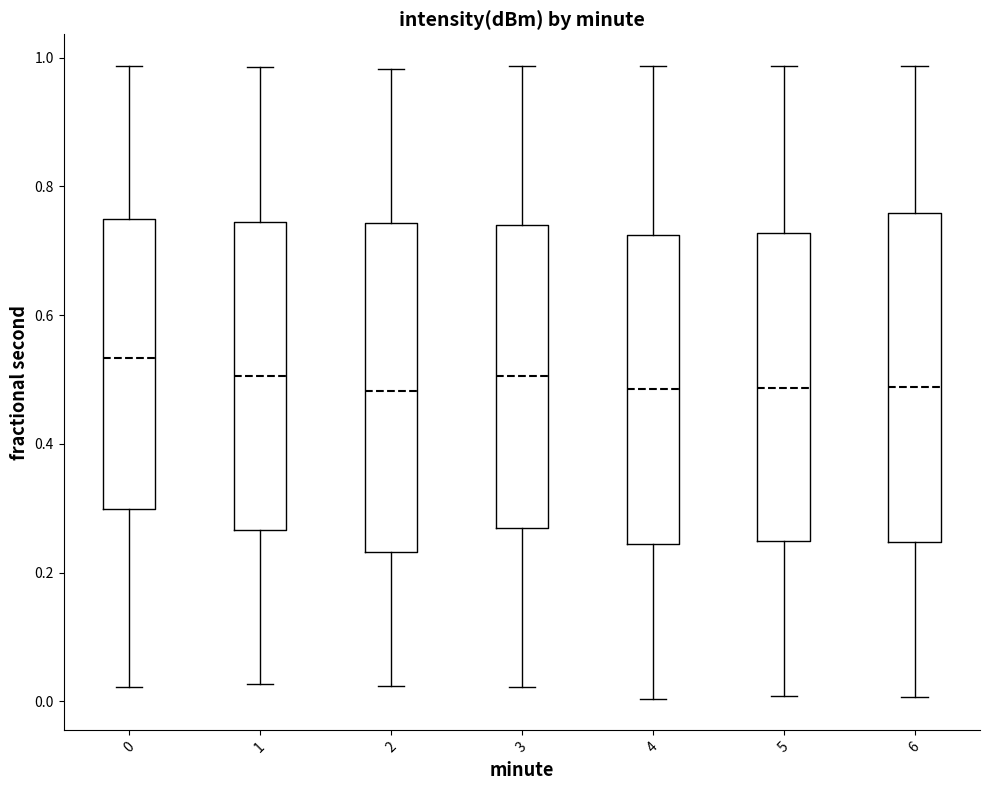

Reading left to right, transcribe this box plot: for each box, give where its median line is, the range the box spans, and where its two whiskers end, as read against the y-axis. The values are not printed on the chart, so give them approximately, as read against the axis.

0: median 0.54, box 0.30 to 0.74, whiskers 0.02 to 0.98
1: median 0.50, box 0.26 to 0.74, whiskers 0.02 to 0.98
2: median 0.48, box 0.24 to 0.74, whiskers 0.02 to 0.98
3: median 0.50, box 0.26 to 0.74, whiskers 0.02 to 0.98
4: median 0.48, box 0.24 to 0.72, whiskers 0.00 to 0.98
5: median 0.48, box 0.24 to 0.72, whiskers 0.00 to 0.98
6: median 0.48, box 0.24 to 0.76, whiskers 0.00 to 0.98